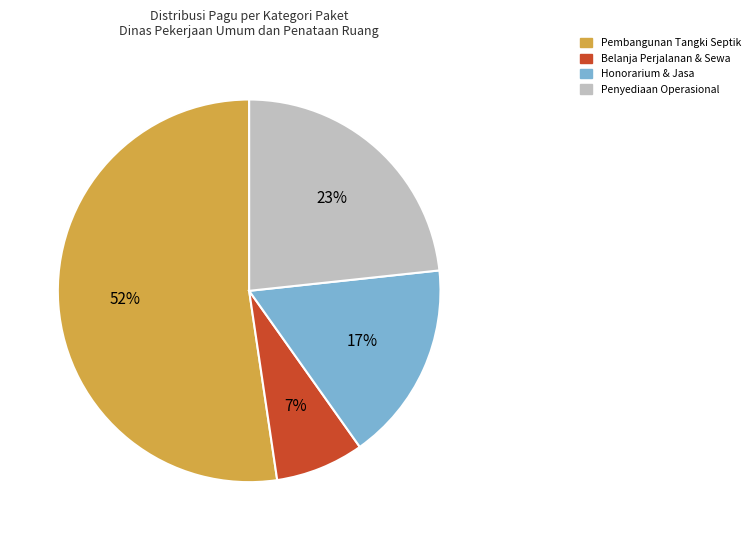

Does any single category account for the majority?

Yes